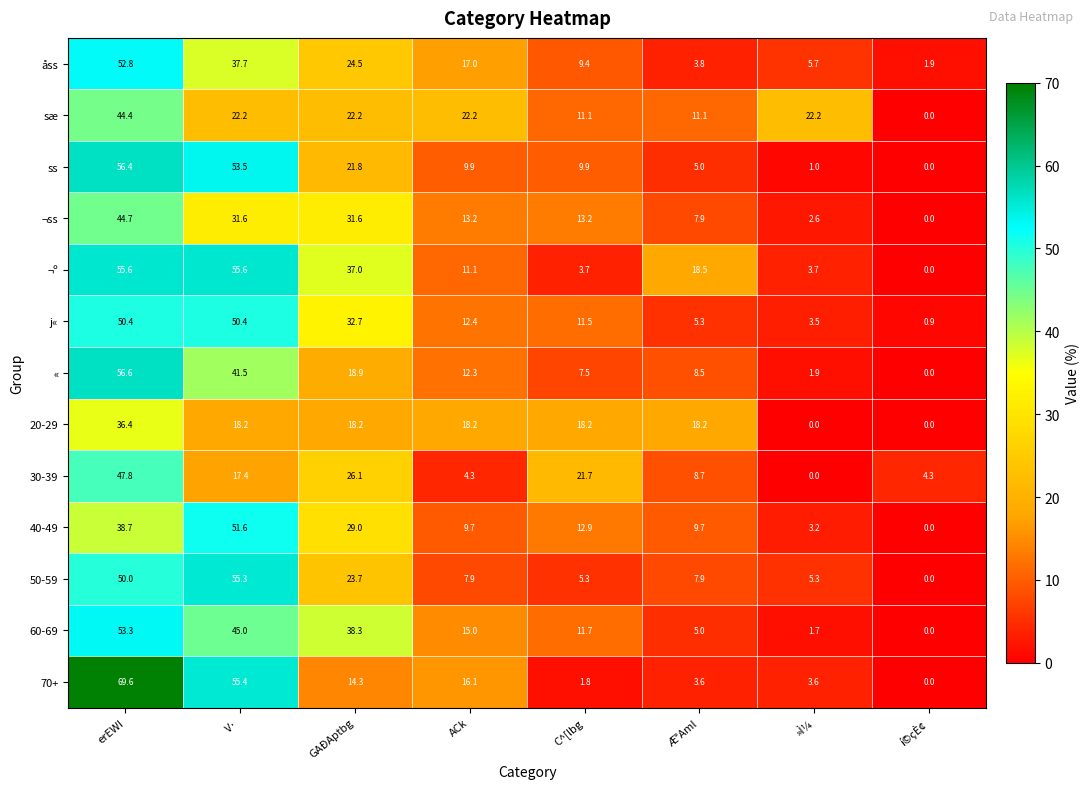

What is the minimum value for j«?

0.9